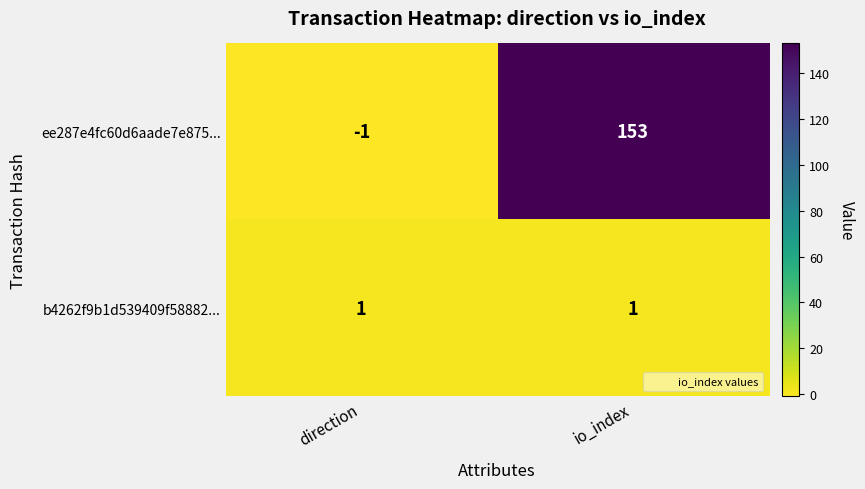

Is it true that ee287e4fc60d6aade7e875... equals -1 at direction?

True